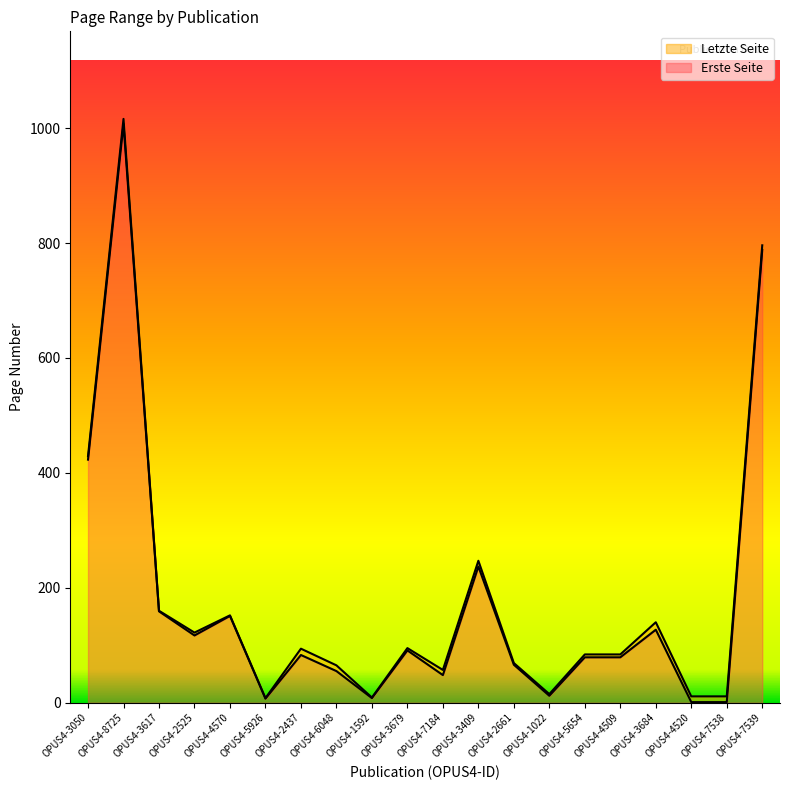

Read the Erste Seite value at OPUS4-5926.

7